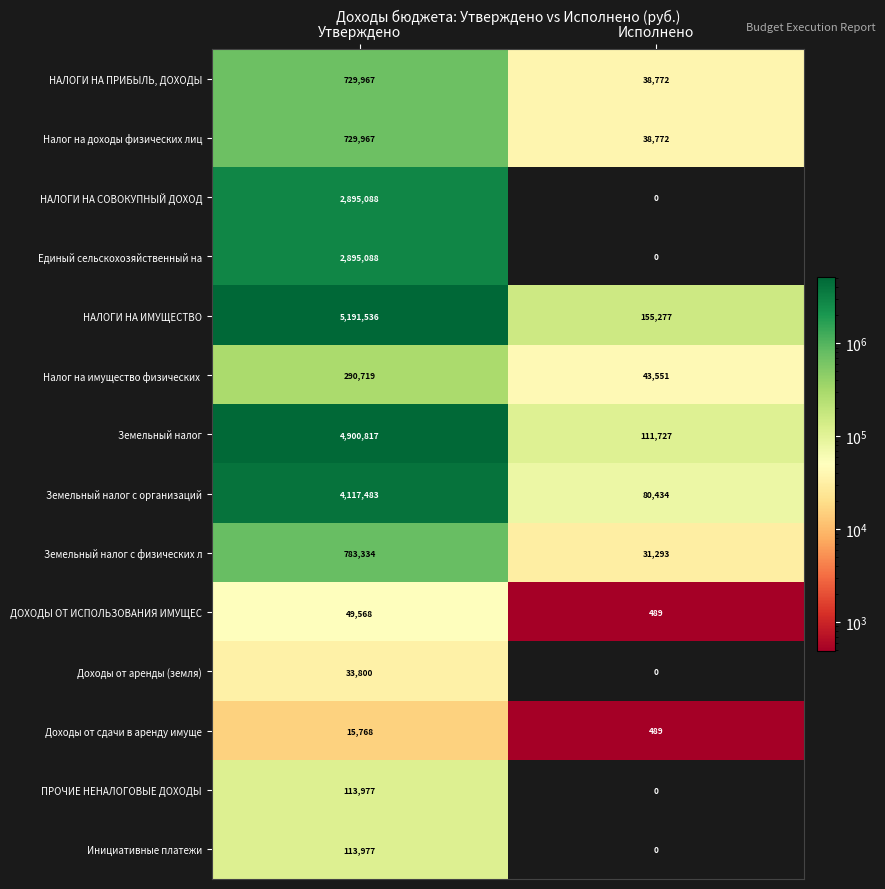

Which label corresponds to the largest value in the chart?

Утверждено